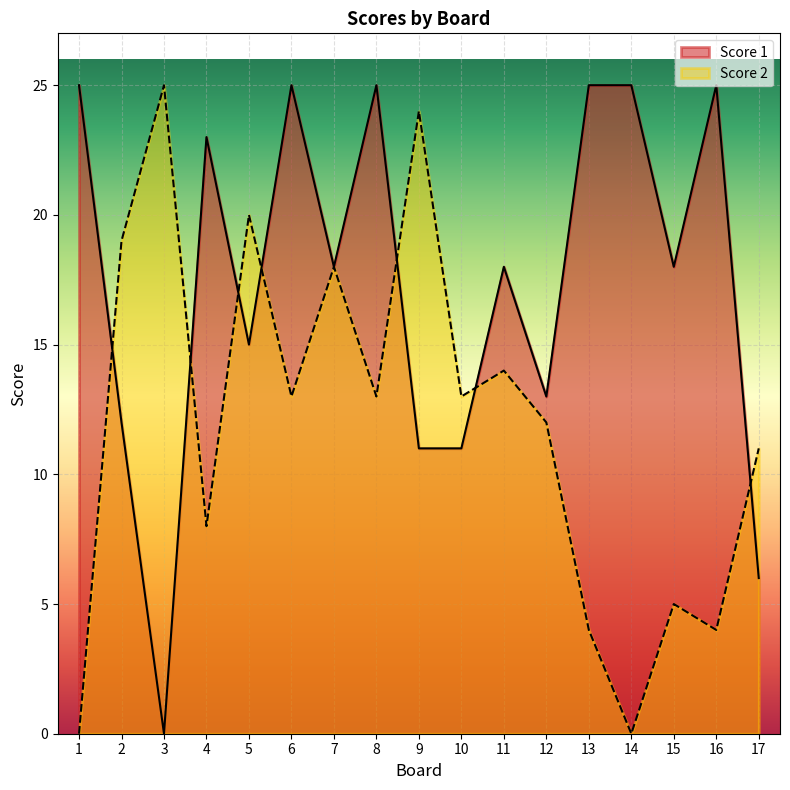

What is the total value across all series at 12?

25